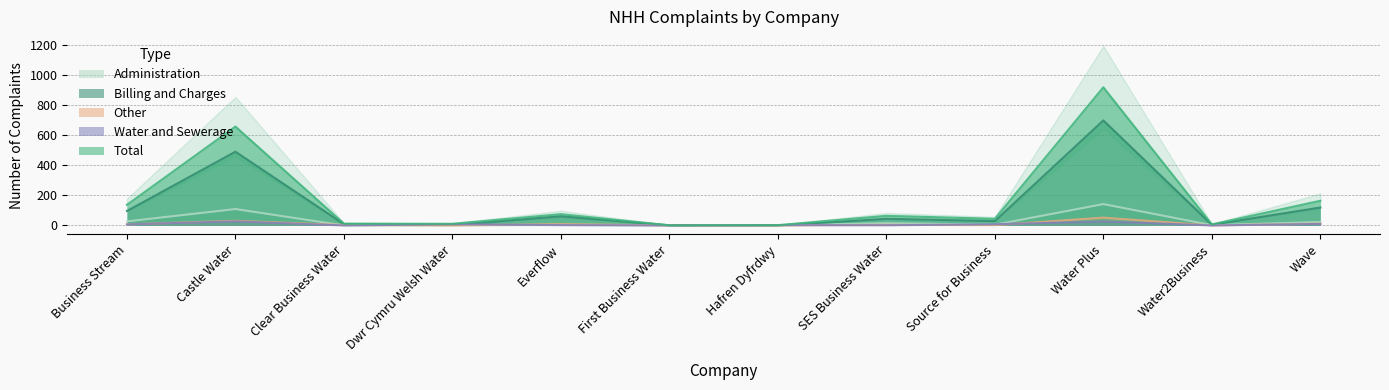

Reading left to right, transcribe all the data shown in this chart.

Total: Business Stream=137	Castle Water=657	Clear Business Water=12	Dwr Cymru Welsh Water=11	Everflow=75	First Business Water=1	Hafren Dyfrdwy=2	SES Business Water=64	Source for Business=44	Water Plus=918	Water2Business=7	Wave=164
Billing and Charges: Business Stream=96	Castle Water=490	Clear Business Water=9	Dwr Cymru Welsh Water=3	Everflow=61	First Business Water=1	Hafren Dyfrdwy=0	SES Business Water=44	Source for Business=29	Water Plus=698	Water2Business=5	Wave=119
Other: Business Stream=7	Castle Water=31	Clear Business Water=3	Dwr Cymru Welsh Water=0	Everflow=9	First Business Water=0	Hafren Dyfrdwy=0	SES Business Water=4	Source for Business=2	Water Plus=52	Water2Business=0	Wave=12
Water and Sewerage: Business Stream=7	Castle Water=27	Clear Business Water=0	Dwr Cymru Welsh Water=8	Everflow=2	First Business Water=0	Hafren Dyfrdwy=2	SES Business Water=1	Source for Business=8	Water Plus=26	Water2Business=0	Wave=10
Administration: Business Stream=27	Castle Water=109	Clear Business Water=0	Dwr Cymru Welsh Water=0	Everflow=3	First Business Water=0	Hafren Dyfrdwy=0	SES Business Water=15	Source for Business=5	Water Plus=142	Water2Business=2	Wave=23